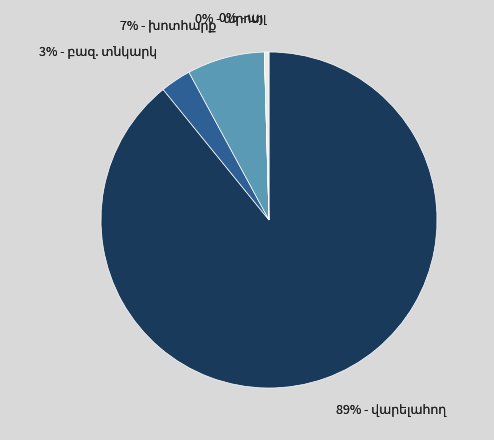

Combined, do վարելահող and այլ account for over 50%?

Yes